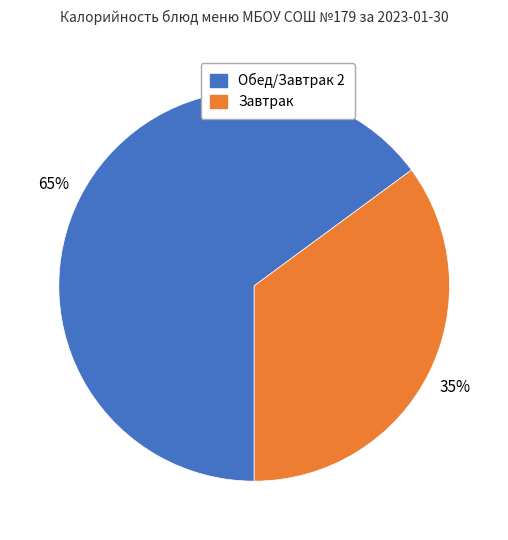

To the nearest percent, what is the difference between the largest and smallest slice percentages?

30%